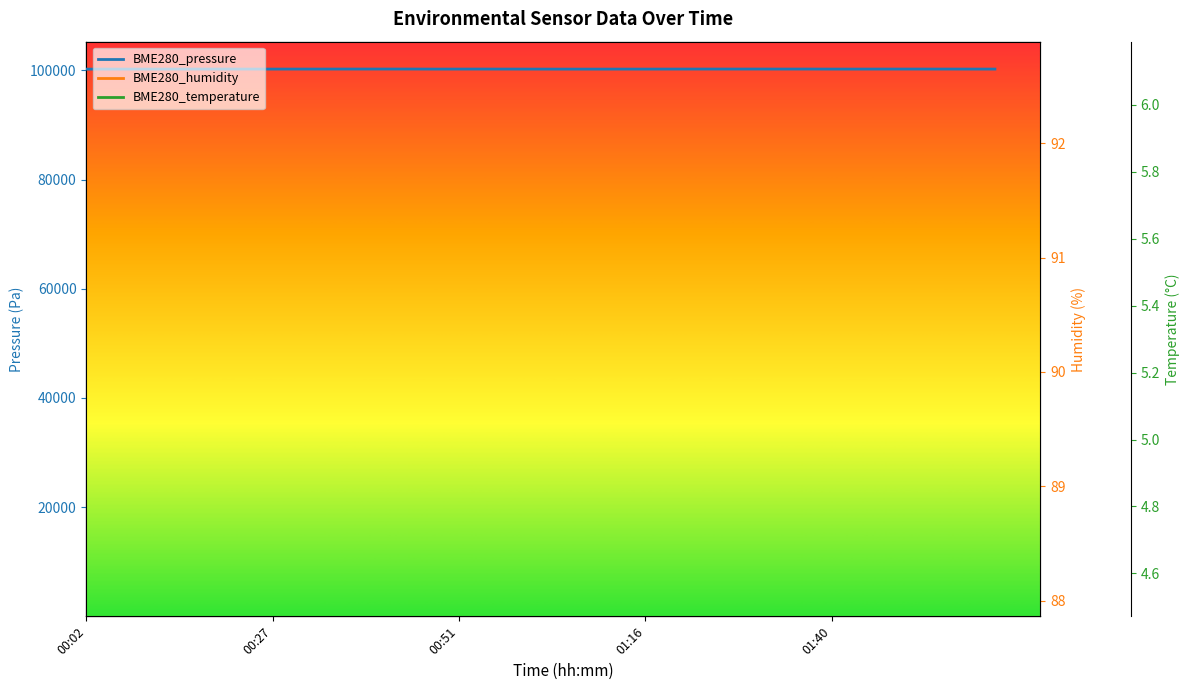

What is the difference between the maximum and minimum values in the BME280_humidity series?

4.6